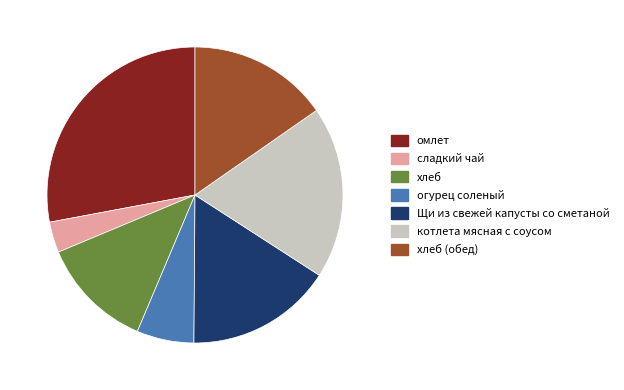

Combined, do котлета мясная с соусом and омлет account for over 50%?

No